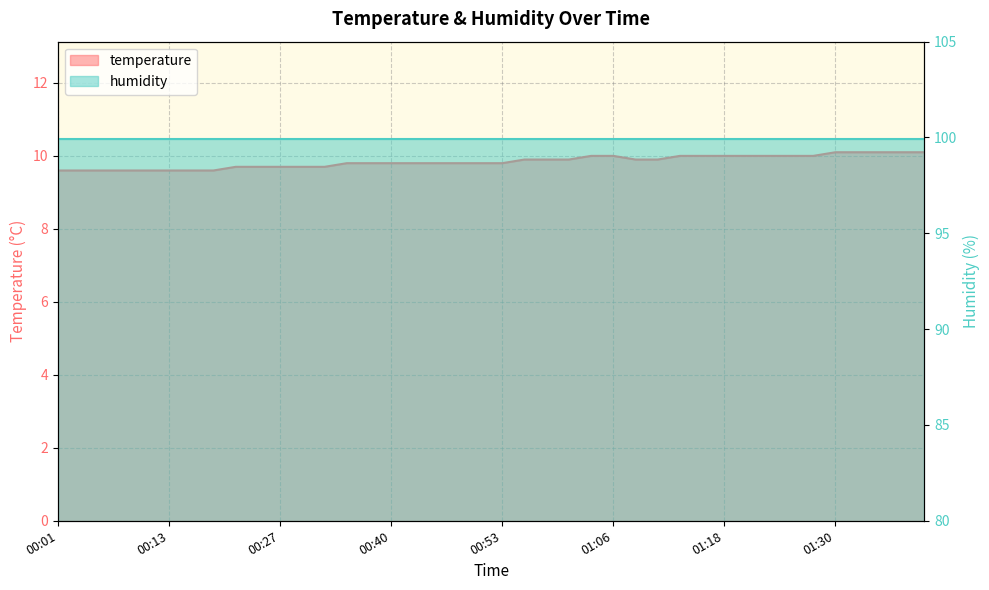

What is the greatest value displayed?

10.1